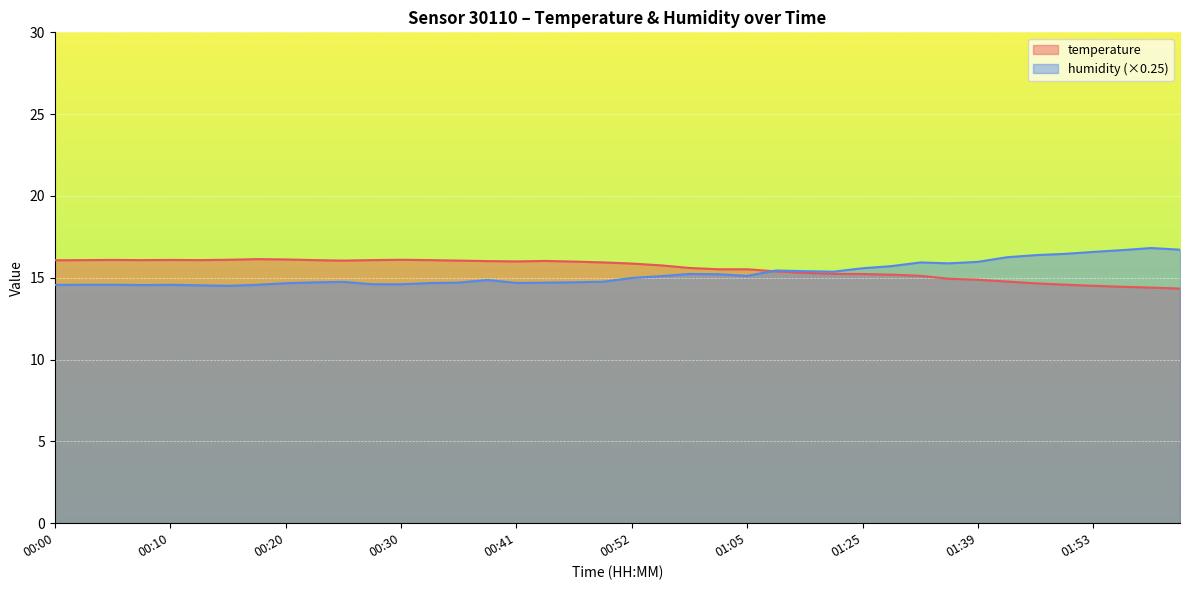

Rank the series at 01:25 from highest to lowest value.

humidity, temperature